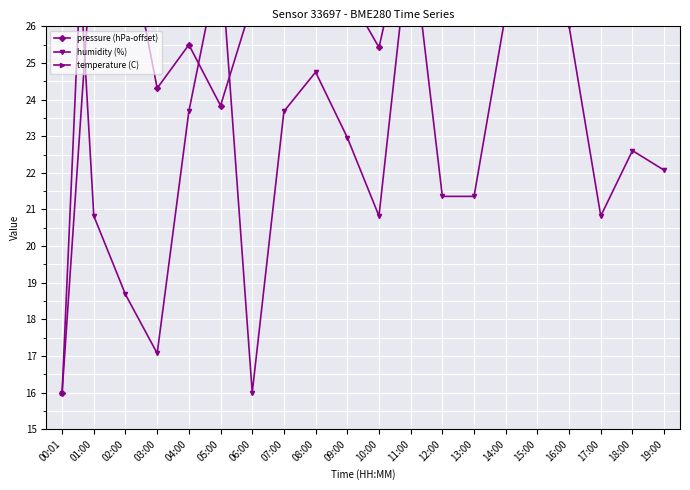

What is the maximum value shown in the chart?

36.0